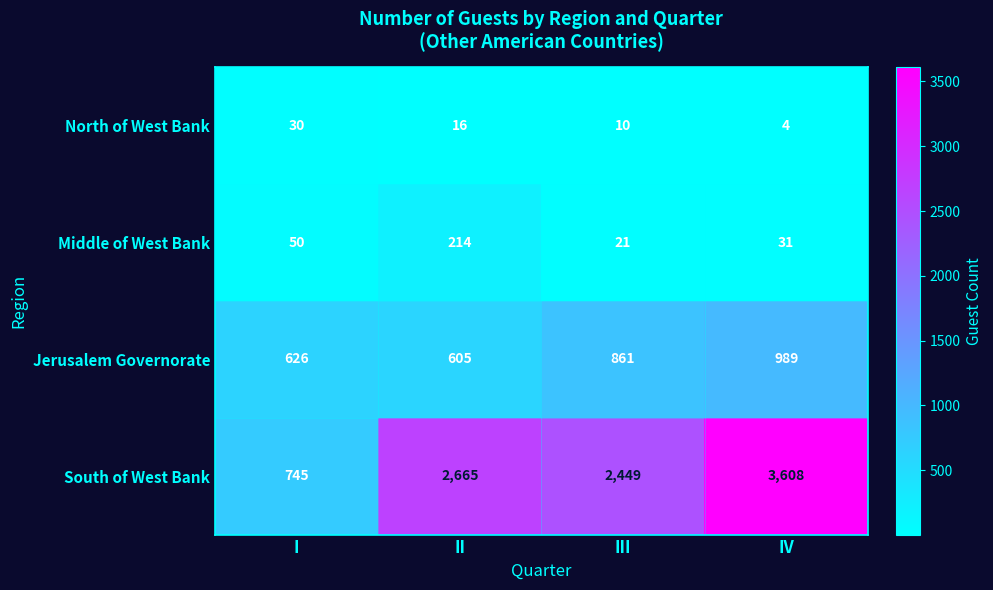

The value of Jerusalem Governorate at IV is 989. True or false?

True